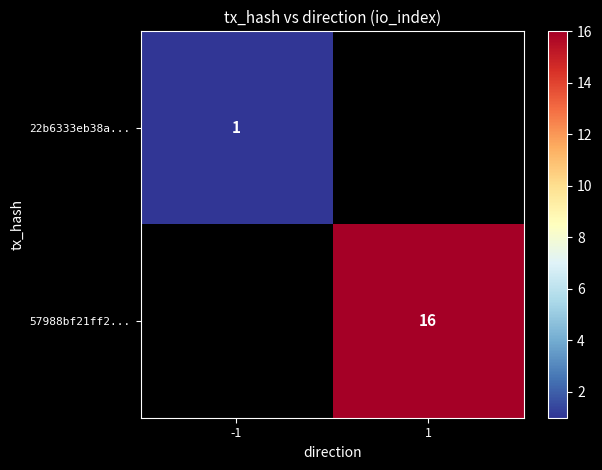

The 22b6333eb38a... series shows 1 at -1. True or false?

True